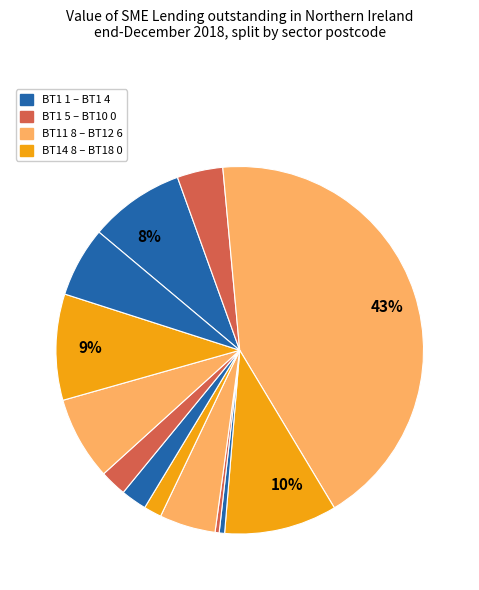

How many segments does this pie chart have?

13